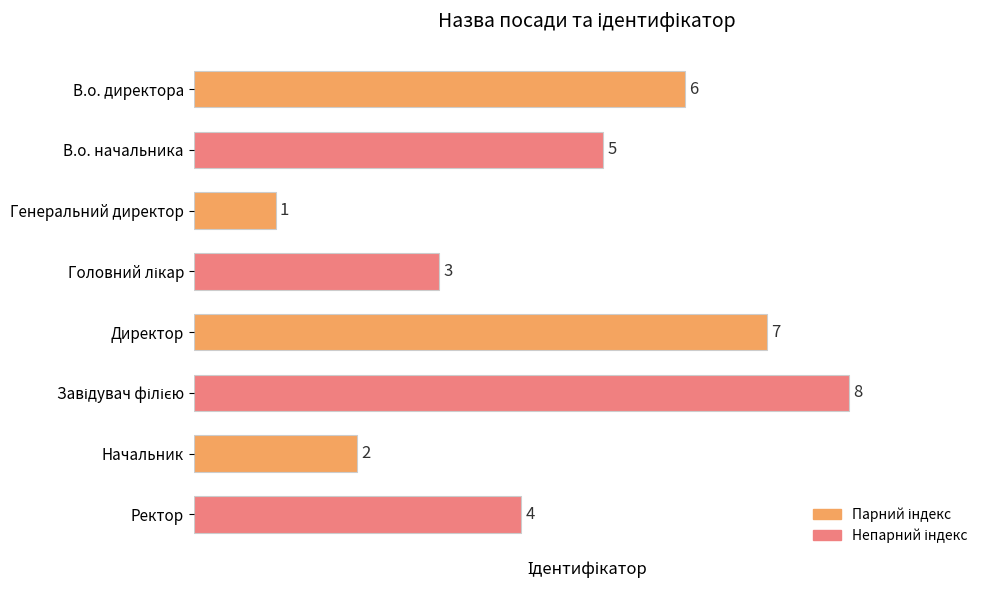

How many bars are there in total?

8